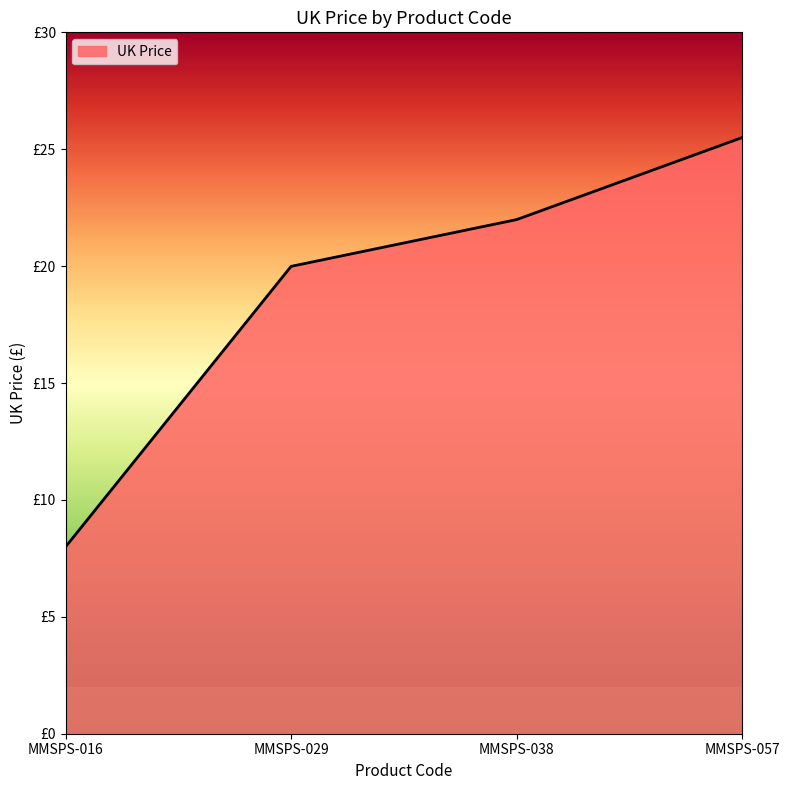

Approximately how many times larger is the value at MMSPS-016 compared to MMSPS-057?

0.3